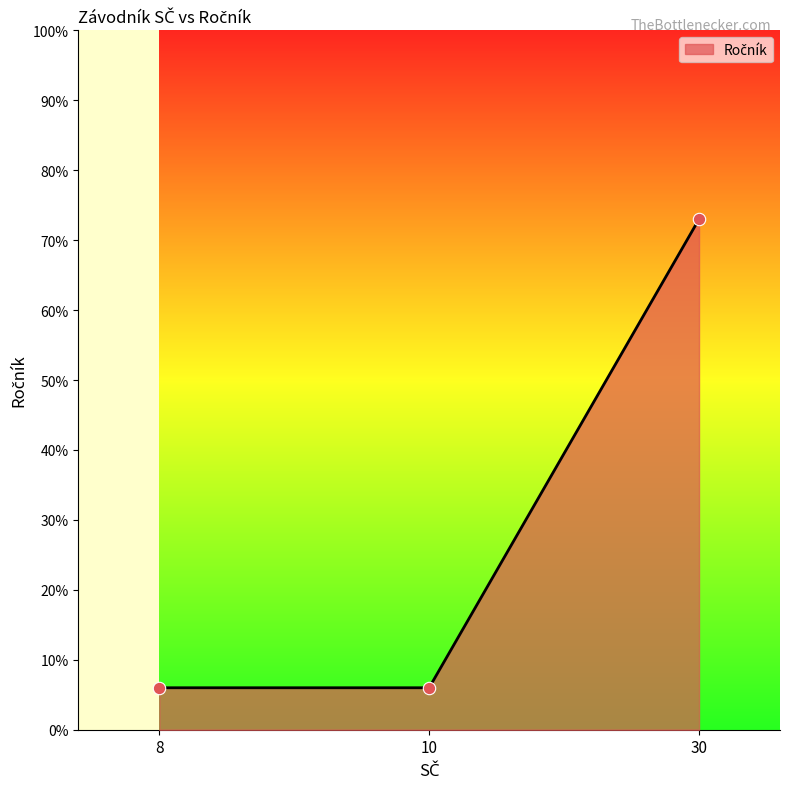

Which has a higher value, 30 or 10?

30